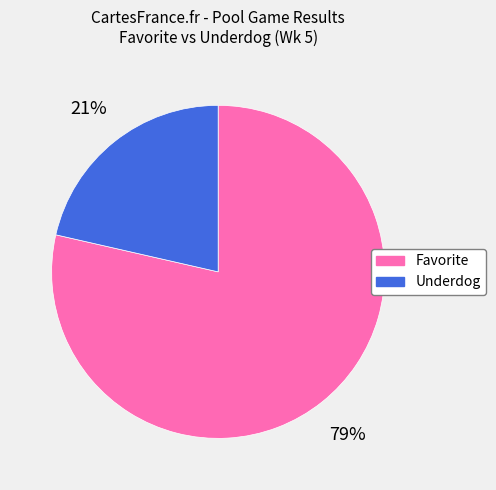

Combined, do Favorite and Underdog account for over 50%?

Yes